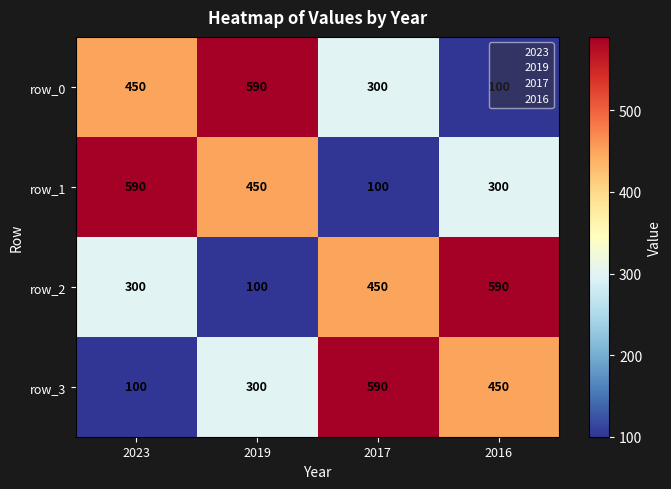

How many data points in row_0 are less than 450?

2